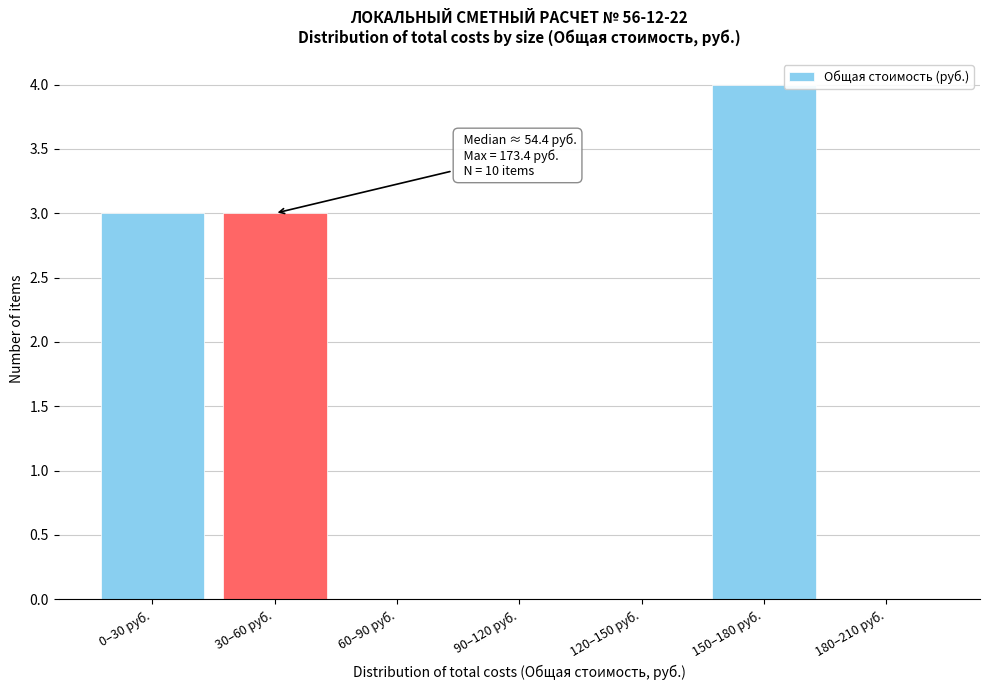

Reading right to left, list all the values displayed in this chart.

180–210 руб.=0	150–180 руб.=4	120–150 руб.=0	90–120 руб.=0	60–90 руб.=0	30–60 руб.=3	0–30 руб.=3